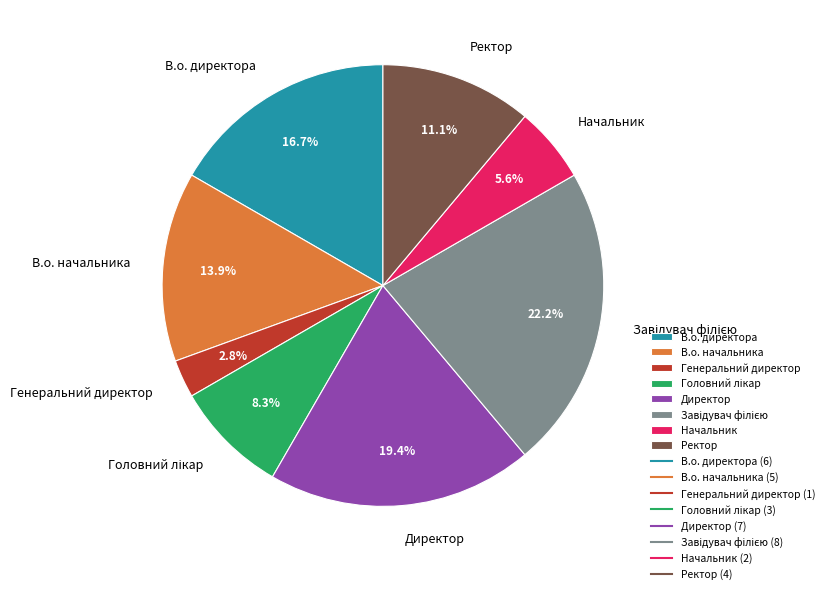

Is there a majority slice in this chart?

No